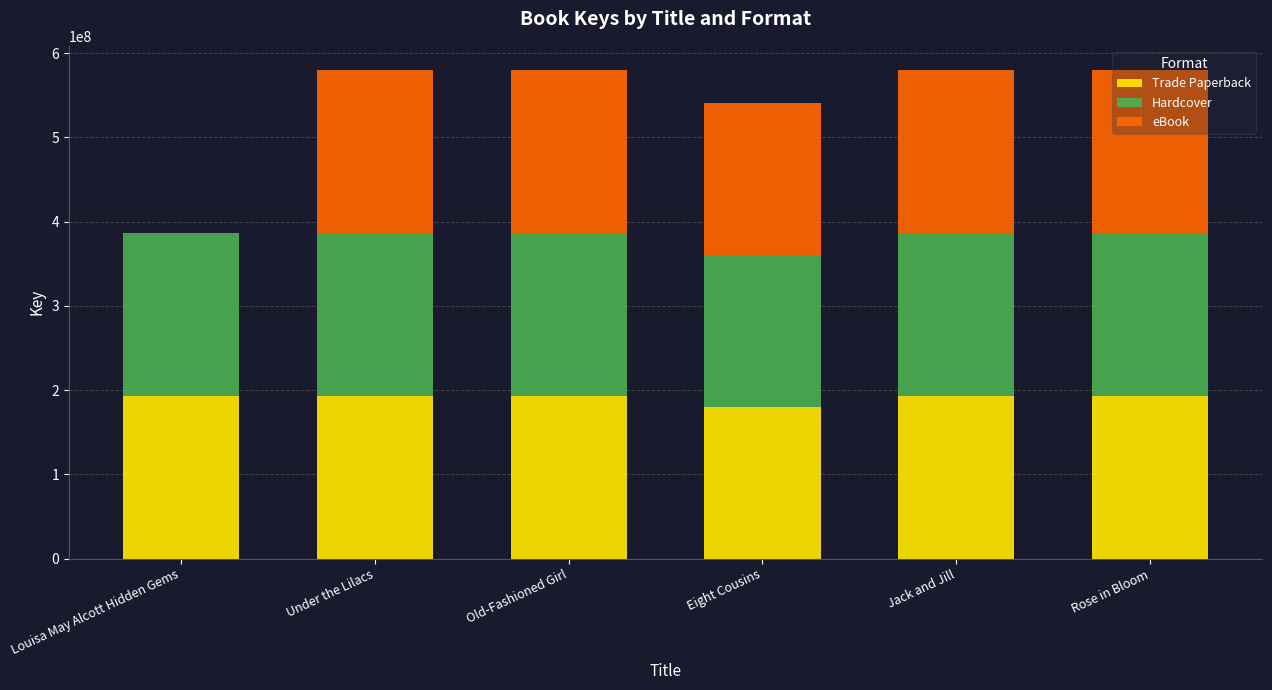

Count the number of categories in the chart.

6